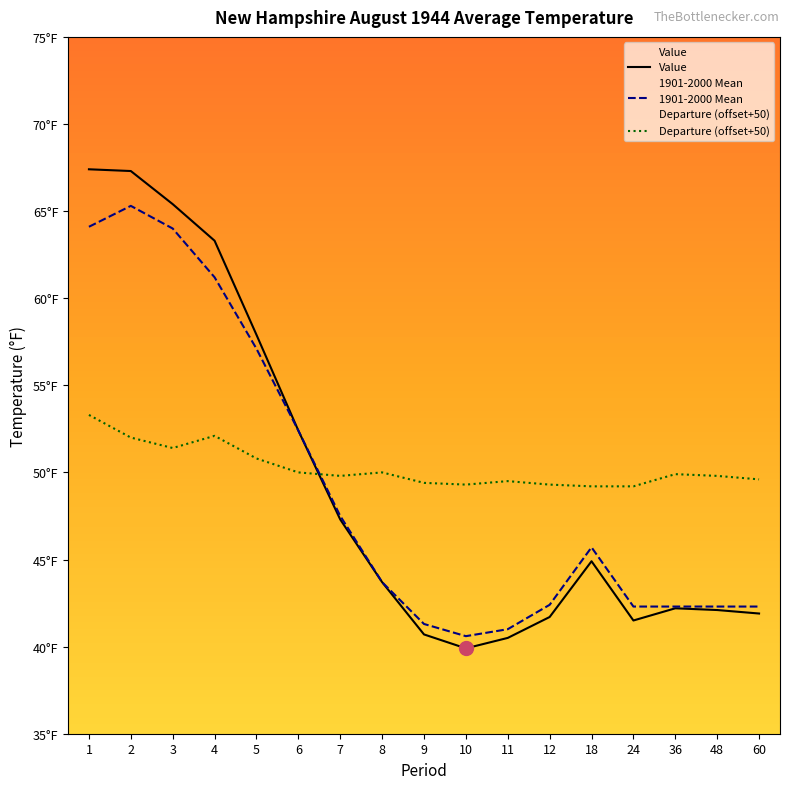

Reading left to right, transcribe all the data shown in this chart.

Value: 1=67.4	2=67.3	3=65.4	4=63.3	5=57.9	6=52.4	7=47.3	8=43.7	9=40.7	10=39.9	11=40.5	12=41.7	18=44.9	24=41.5	36=42.2	48=42.1	60=41.9
1901-2000 Mean: 1=64.1	2=65.3	3=64.0	4=61.2	5=57.1	6=52.4	7=47.5	8=43.7	9=41.3	10=40.6	11=41.0	12=42.4	18=45.7	24=42.3	36=42.3	48=42.3	60=42.3
Departure: 1=53.3	2=52.0	3=51.4	4=52.1	5=50.8	6=50.0	7=49.8	8=50.0	9=49.4	10=49.3	11=49.5	12=49.3	18=49.2	24=49.2	36=49.9	48=49.8	60=49.6